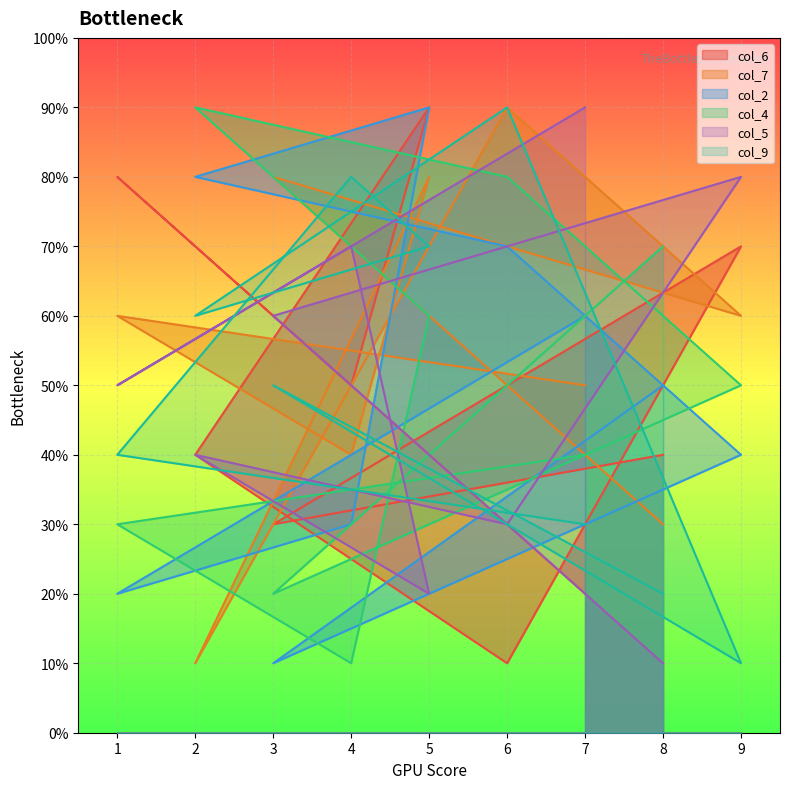

What are all the series names shown in the legend?

col_6, col_7, col_2, col_4, col_5, col_9